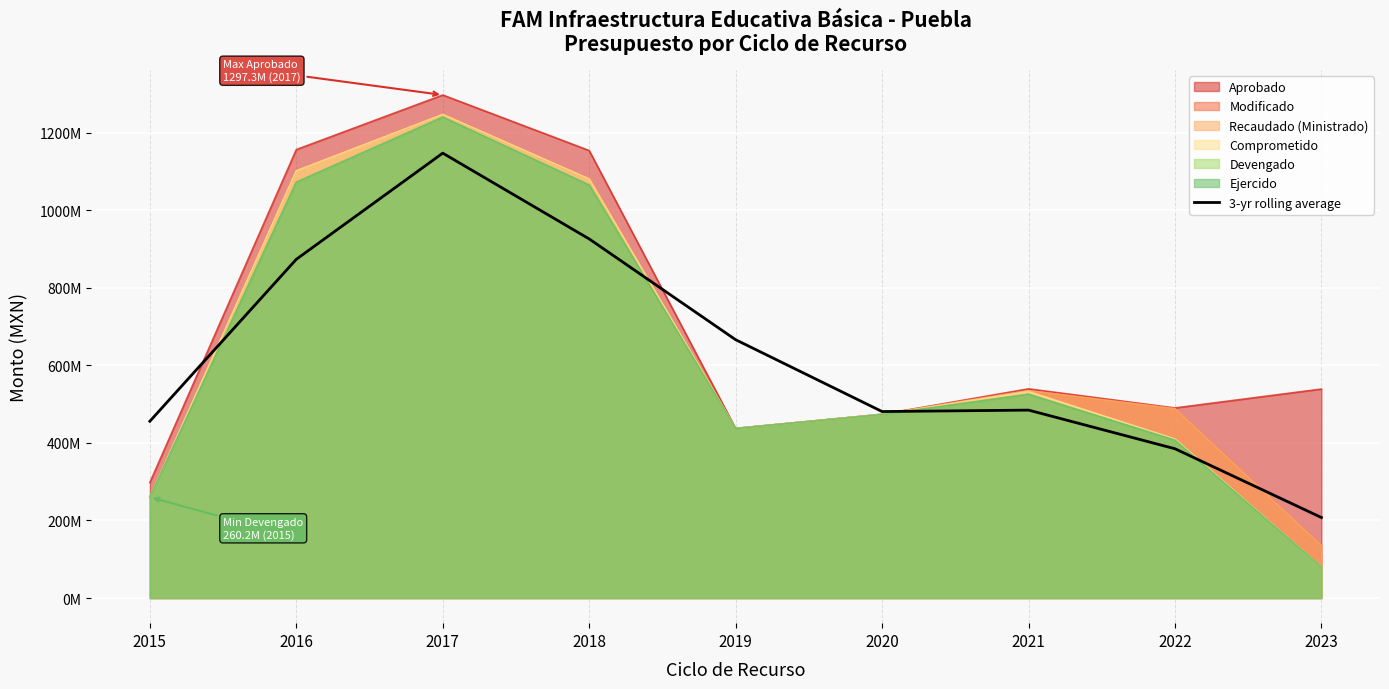

How many interior local peaks (higher than both neighbors) does the data have?

2